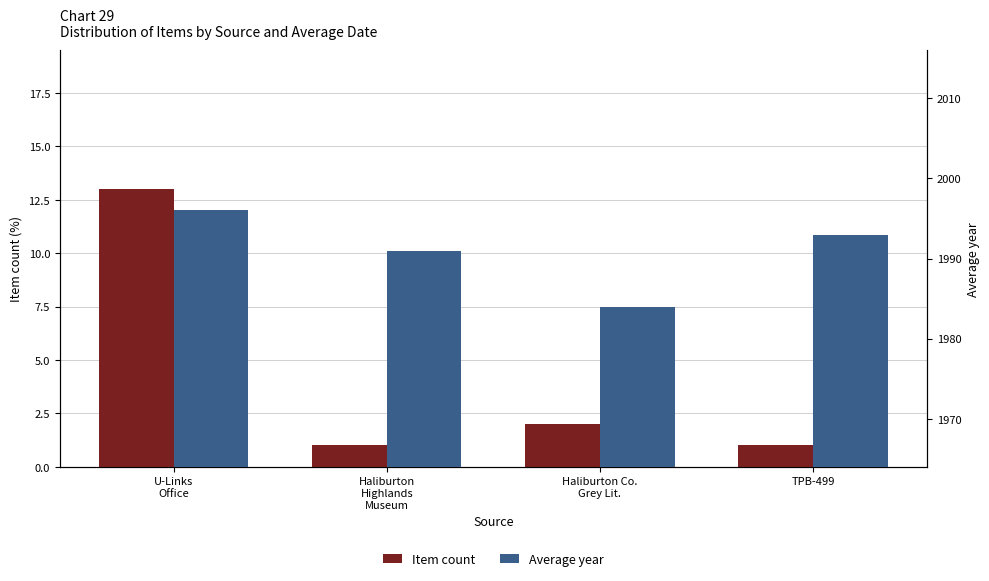

What is the label of the 2nd bar from the left?

Haliburton
Highlands
Museum